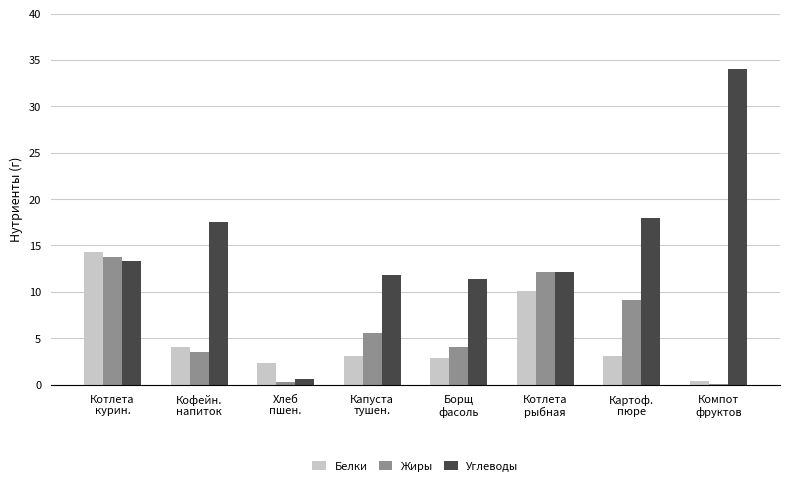

Reading left to right, extract all data points from this chart.

Белки: 14.3	4.1	2.4	3.1	2.8	10.1	3.1	0.4
Жиры: 13.7	3.5	0.3	5.5	4.1	12.2	9.2	0.1
Углеводы: 13.3	17.6	0.6	11.8	11.3	12.1	18.0	34.0